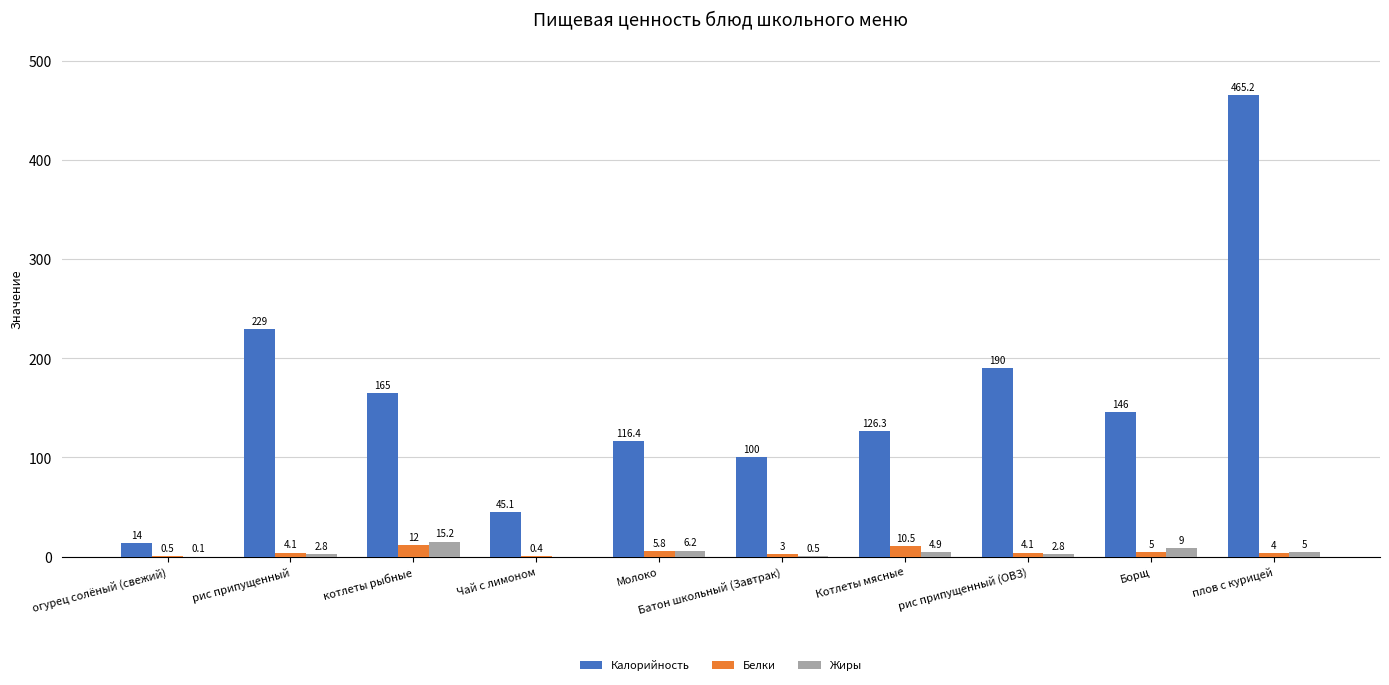

What is the sum of all Калорийность values?

1597.0